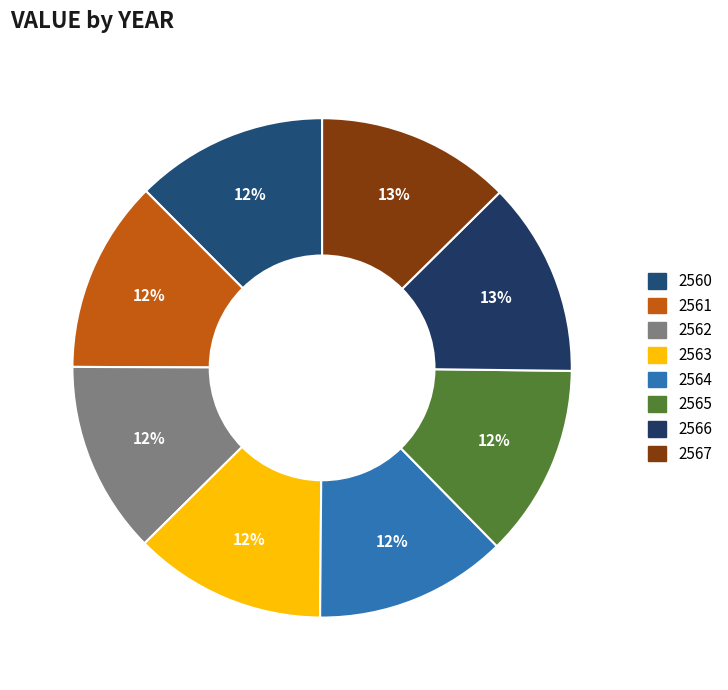

Rank the categories by value from highest to lowest.

2566, 2567, 2560, 2561, 2562, 2563, 2564, 2565